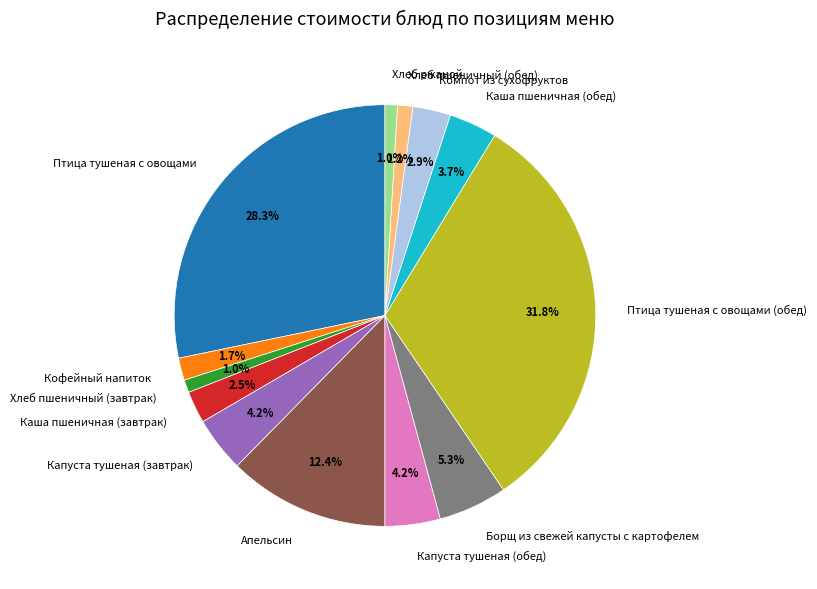

Do Апельсин and Капуста тушеная (завтрак) together represent more than half of the pie?

No